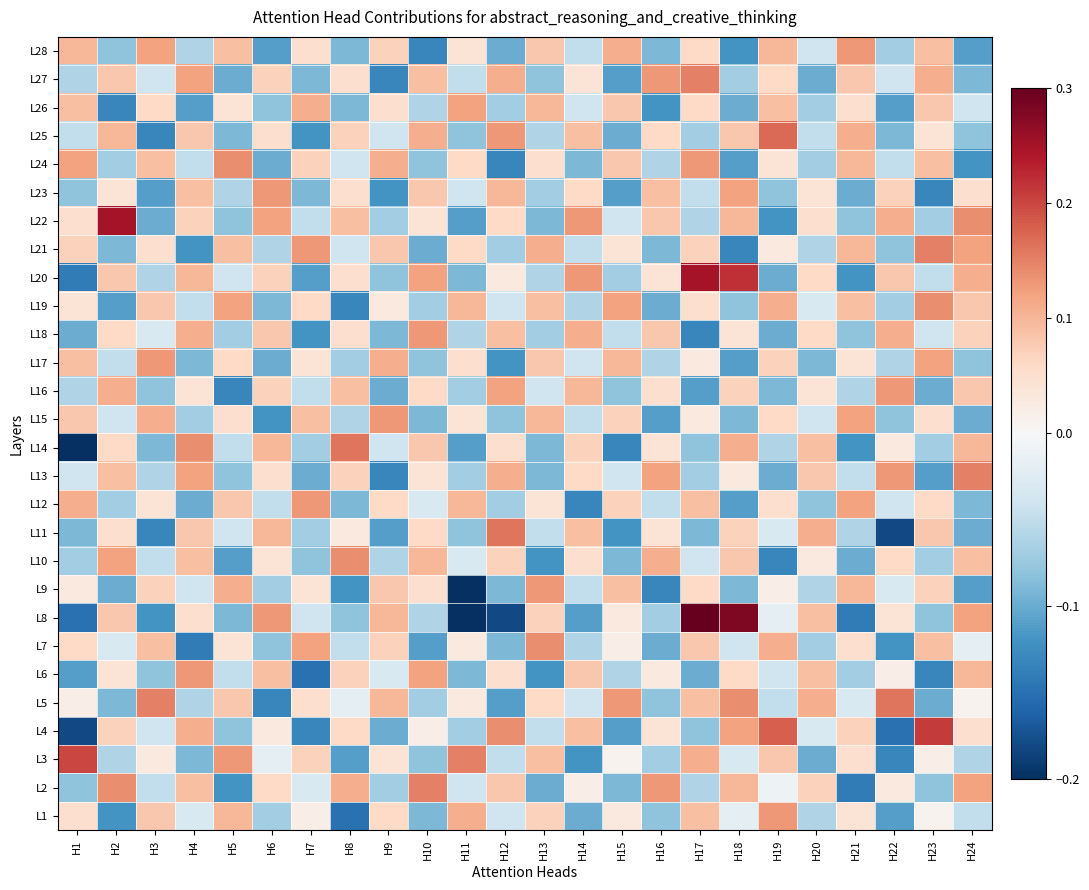

Which has a higher value, H13 or H4?

H13